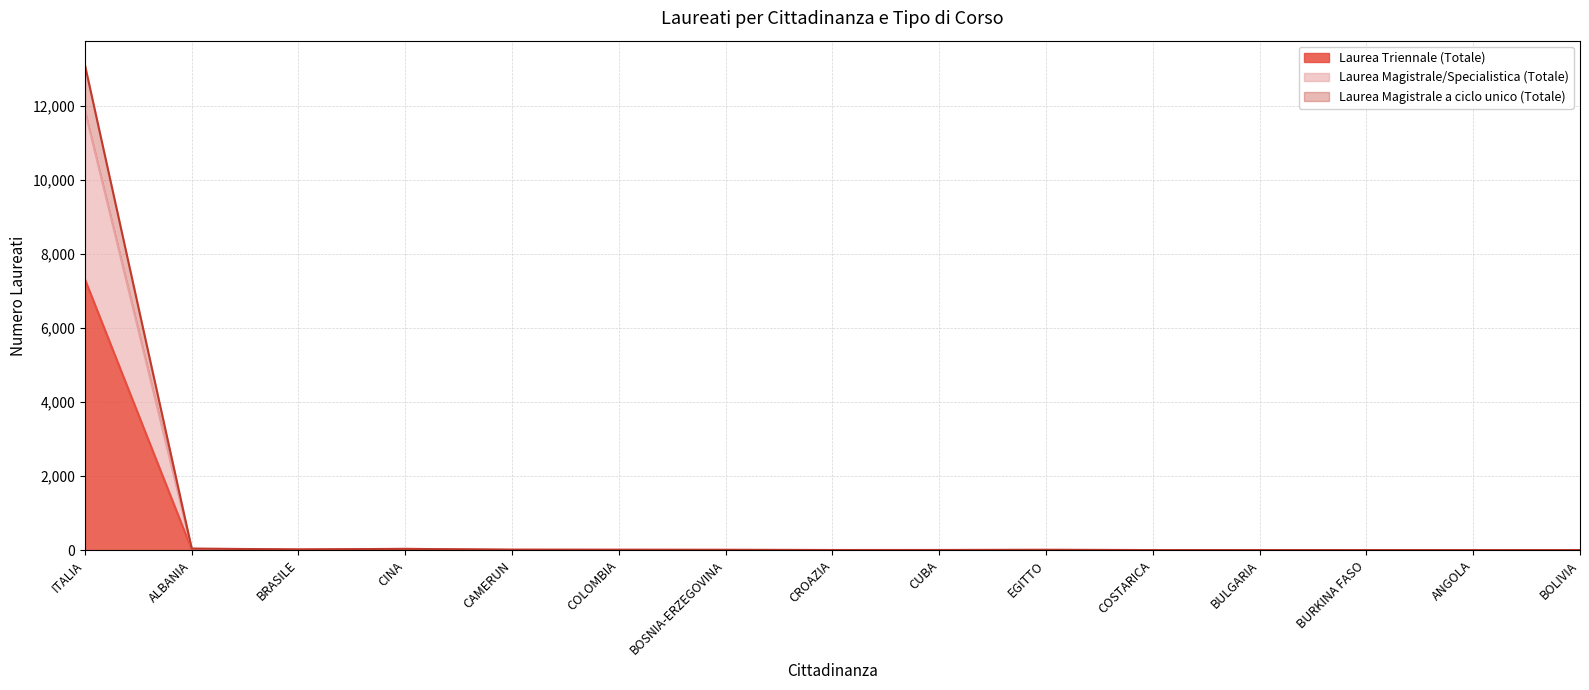

What is the sum of all Laurea Triennale (Totale) values?

7387